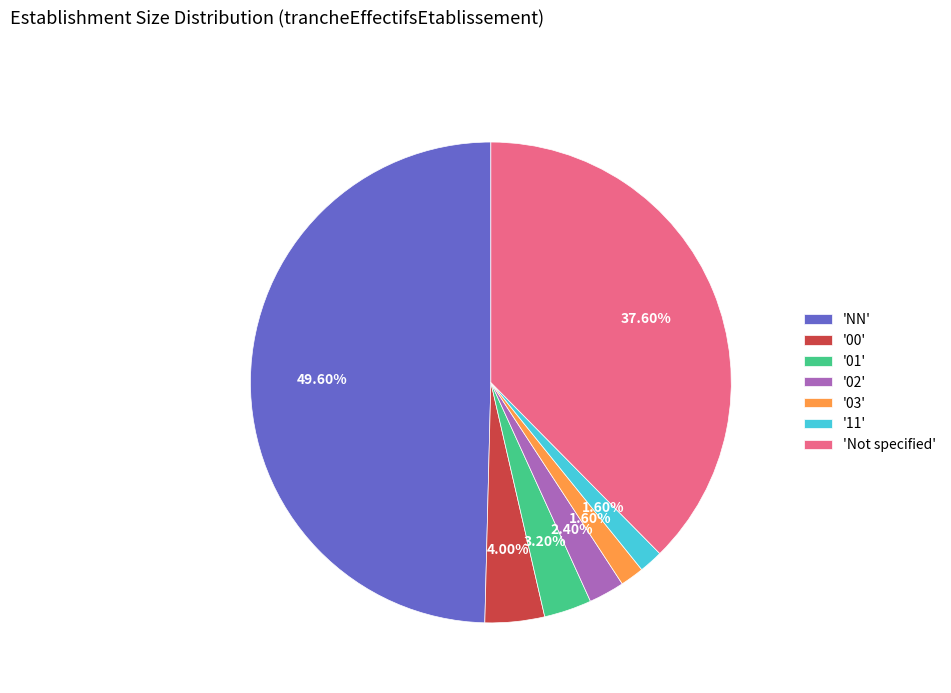

Between '03' and '01', which is larger?

'01'